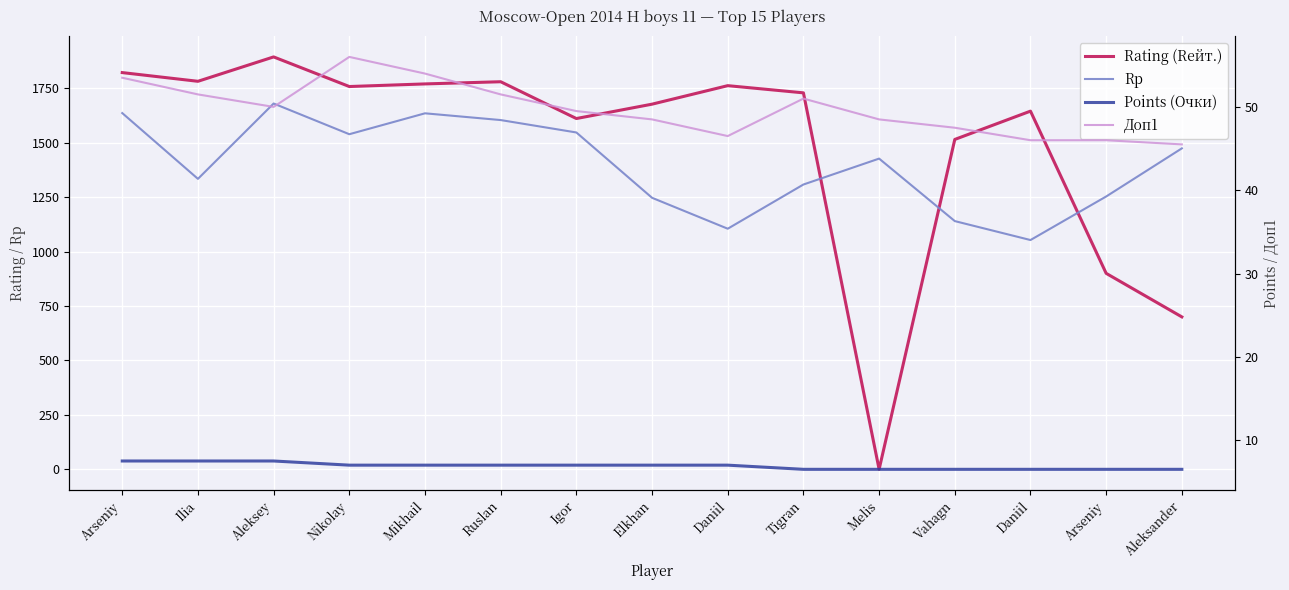

Reading left to right, transcribe all the data shown in this chart.

Rating (Rейт.): 1822.0	1782.0	1894.0	1758.0	1770.0	1780.0	1611.0	1677.0	1762.0	1729.0	0.0	1515.0	1645.0	900.0	700.0
Rp: 1636.0	1334.0	1680.0	1539.0	1635.0	1604.0	1547.0	1247.0	1105.0	1308.0	1427.0	1140.0	1053.0	1253.0	1474.0
Points (Очки): 7.5	7.5	7.5	7.0	7.0	7.0	7.0	7.0	7.0	6.5	6.5	6.5	6.5	6.5	6.5
Доп1: 53.5	51.5	50.0	56.0	54.0	51.5	49.5	48.5	46.5	51.0	48.5	47.5	46.0	46.0	45.5